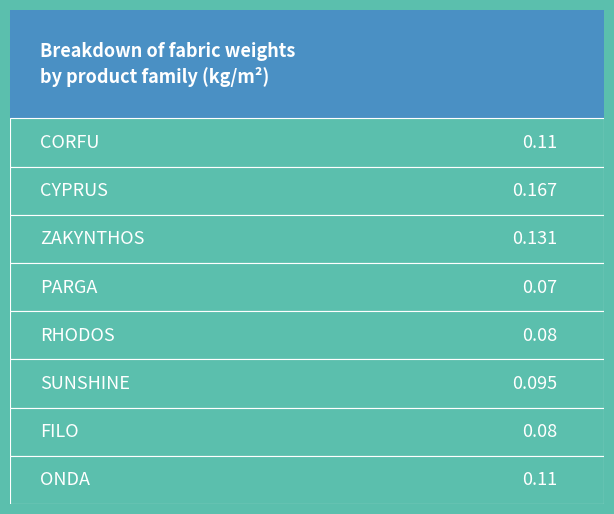

The value at ZAKYNTHOS is 0.1. True or false?

False